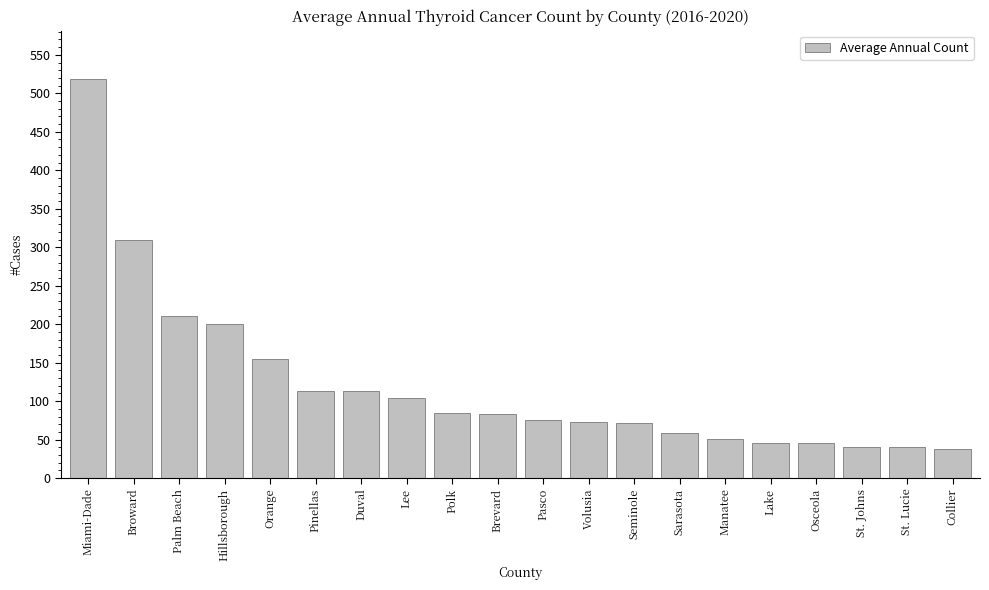

What is the greatest value displayed?

519